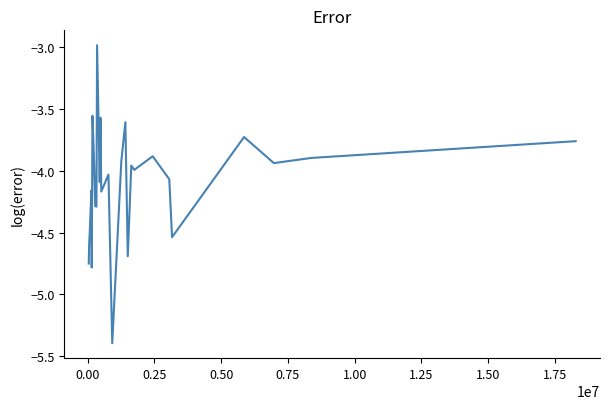

What is the smallest value displayed?

-5.4